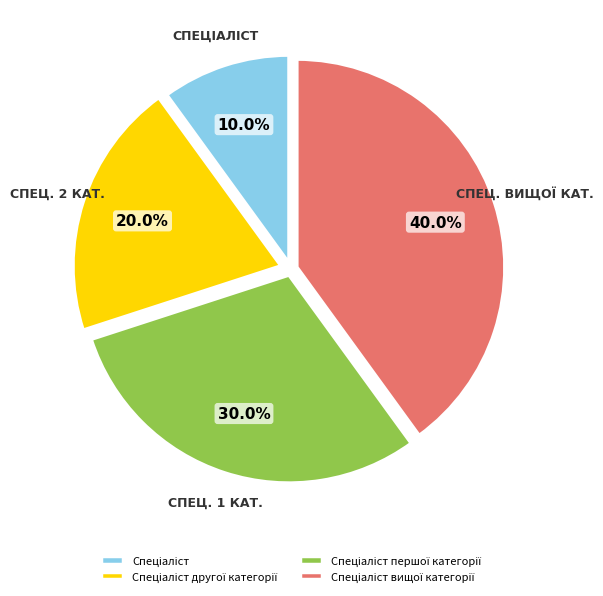

Is there any slice that represents more than half of the pie?

No